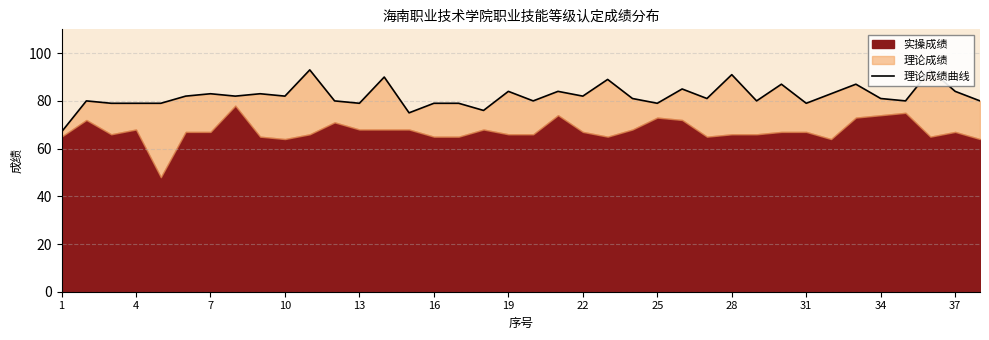

How many lines are shown in the chart?

1